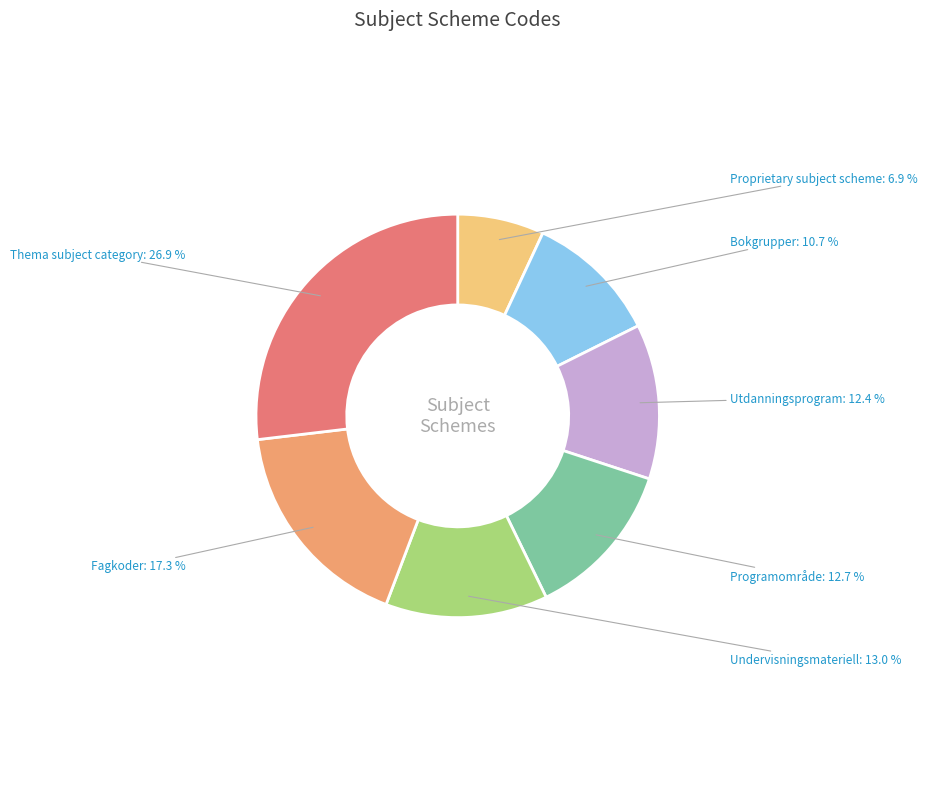

Approximately how many times larger is the value at Programområde compared to Thema subject category?

0.5